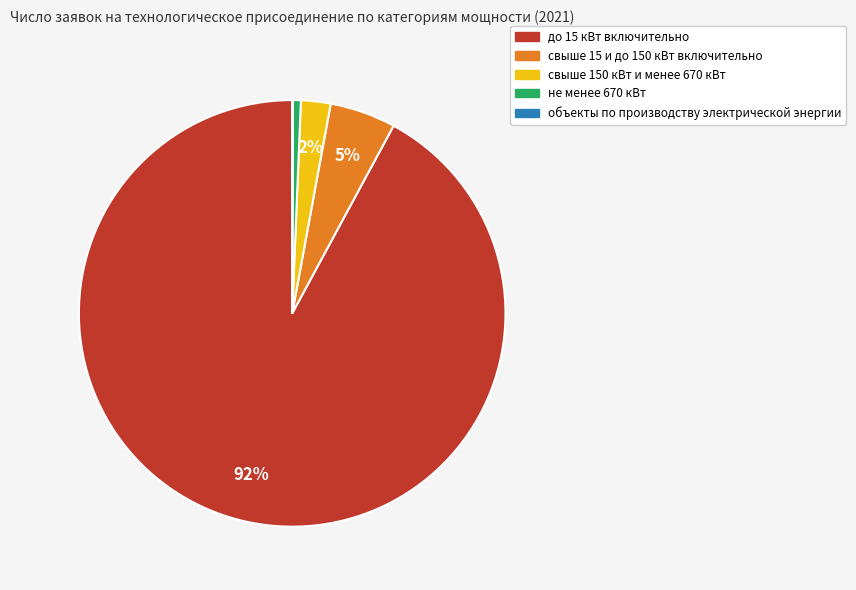

True or false: свыше 150 кВт и менее 670 кВт accounts for 2% of the total.

True